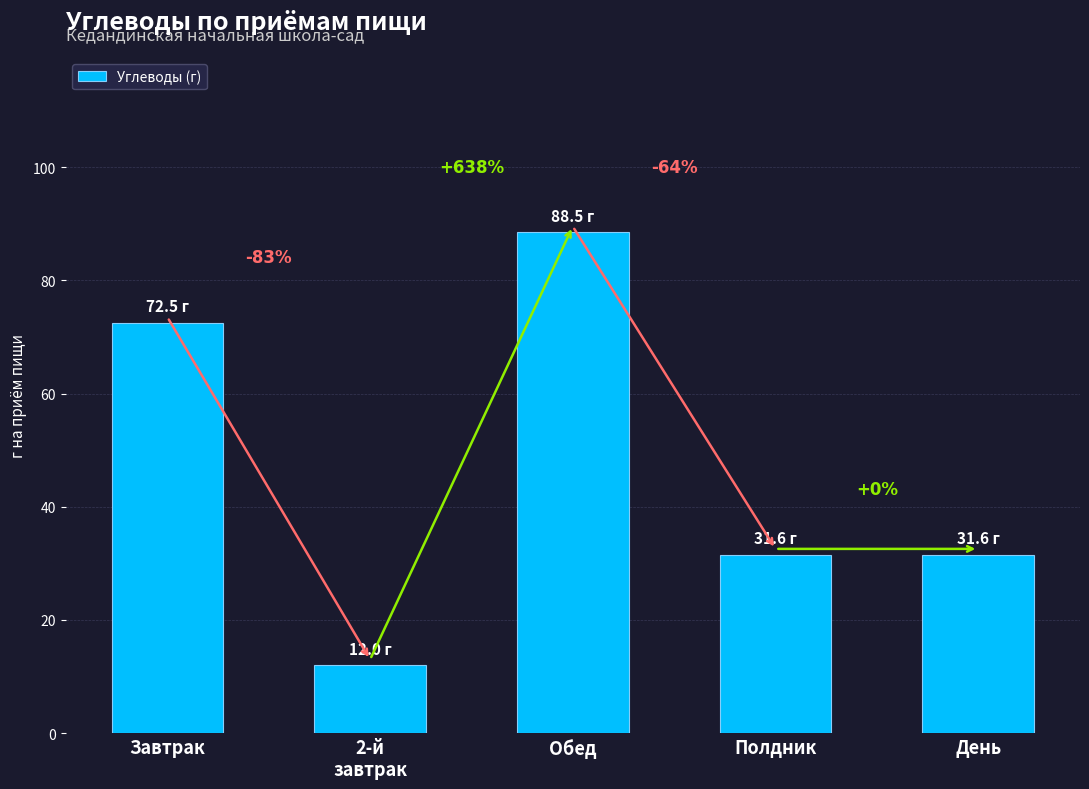

Are the bars horizontal?

No